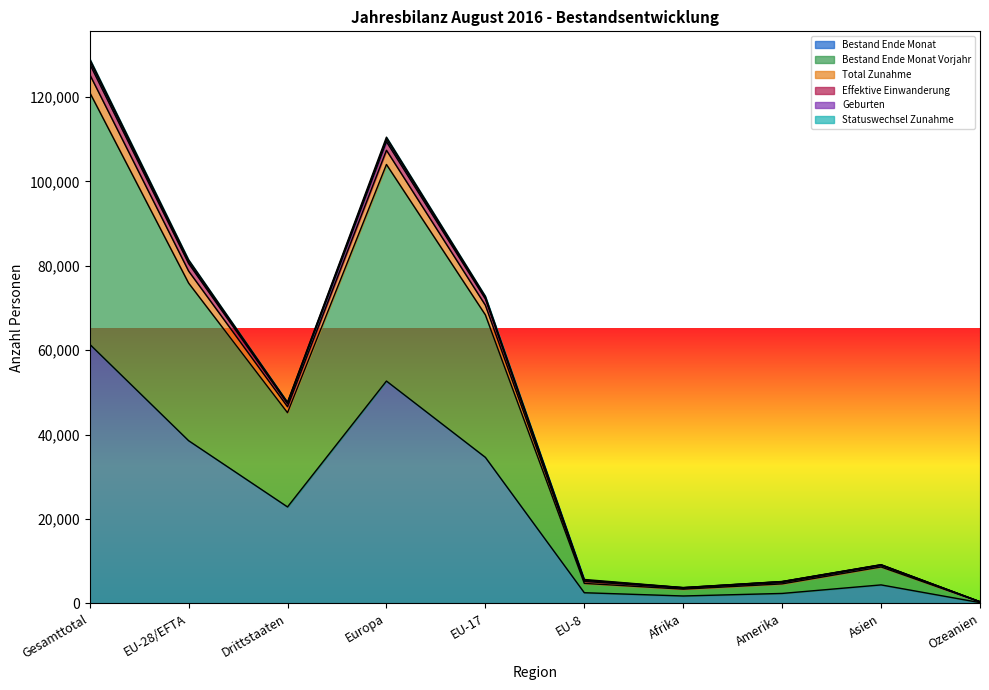

At which label does Bestand Ende Monat Vorjahr reach its peak?

Gesamttotal